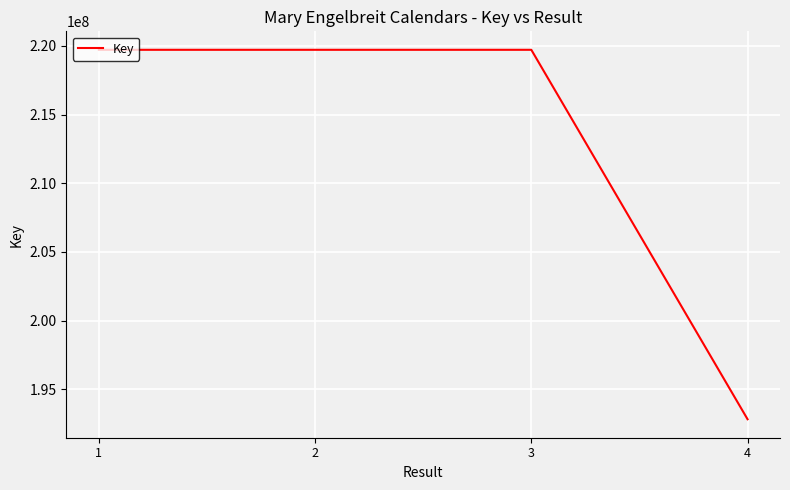

How many categories are shown in the chart?

4